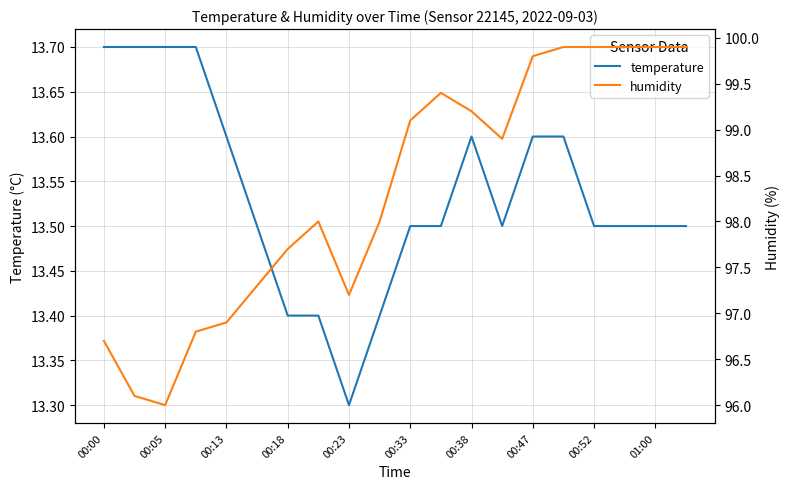

How many distinct data groups are displayed?

2